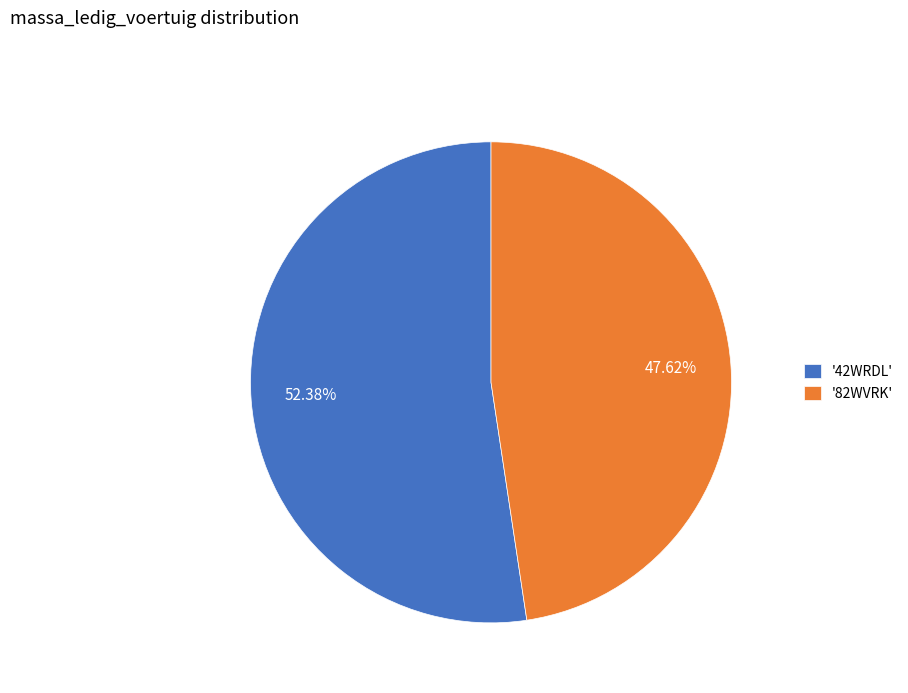

What is the ratio of the value at '42WRDL' to the value at '82WVRK'?

1.1